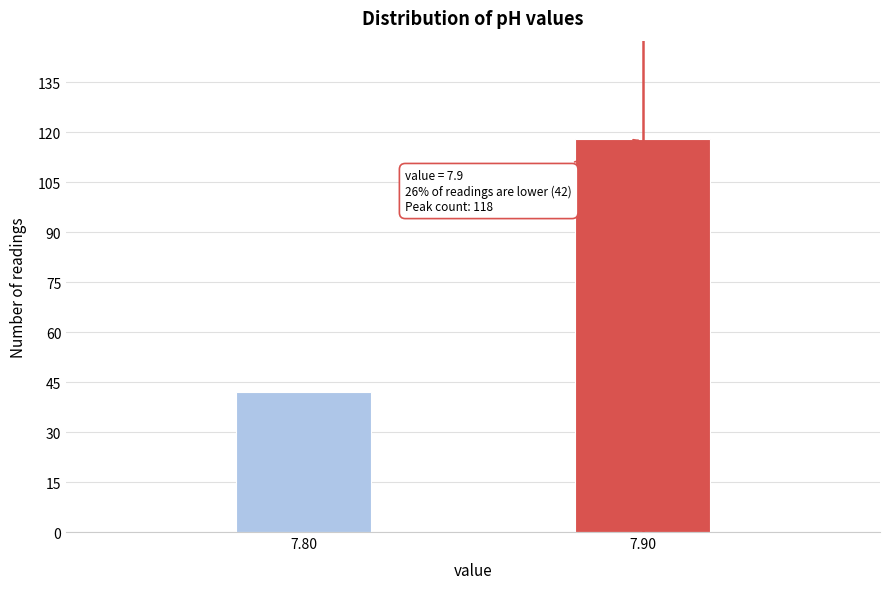

Reading left to right, list all the values displayed in this chart.

42	118